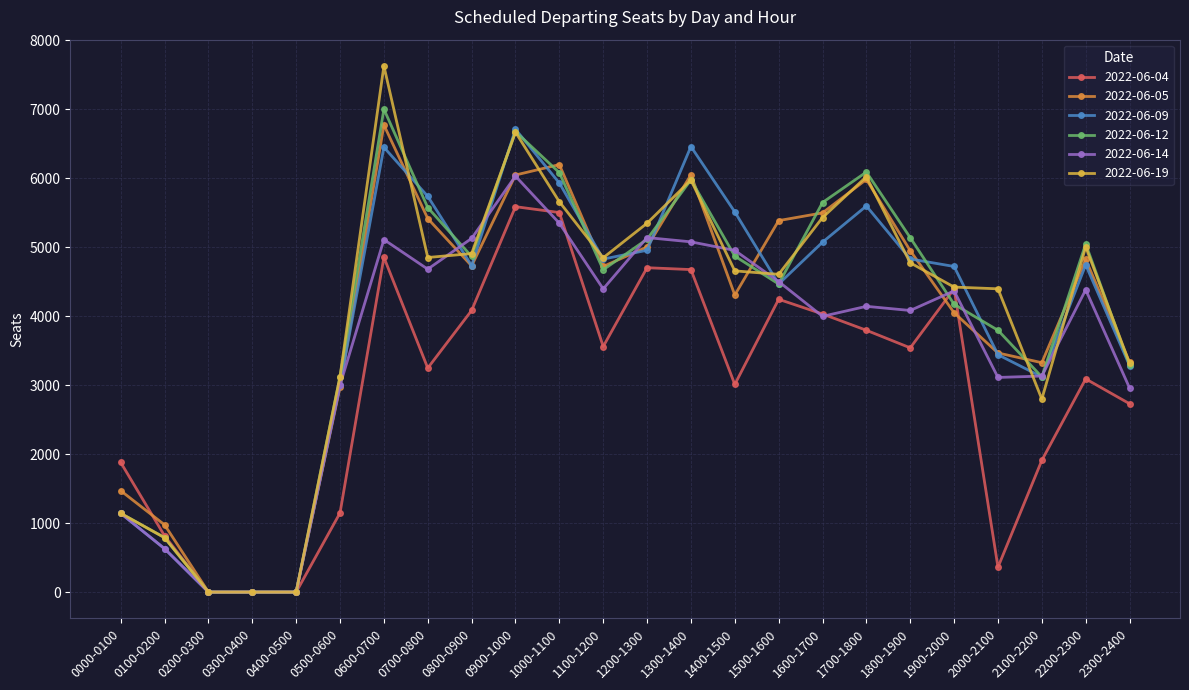

How many categories are shown in the chart?

24